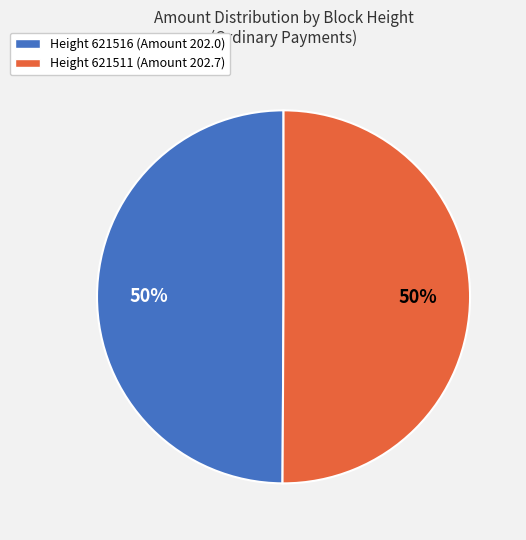

To the nearest percent, what is the average slice percentage?

50%